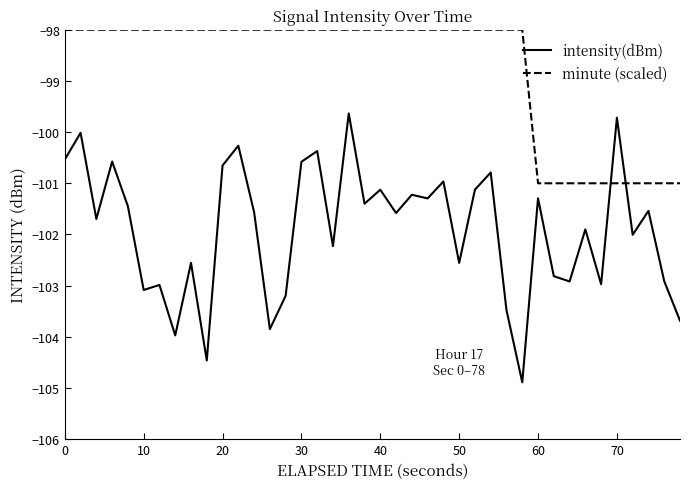

Is this an area chart (filled region under the line)?

No